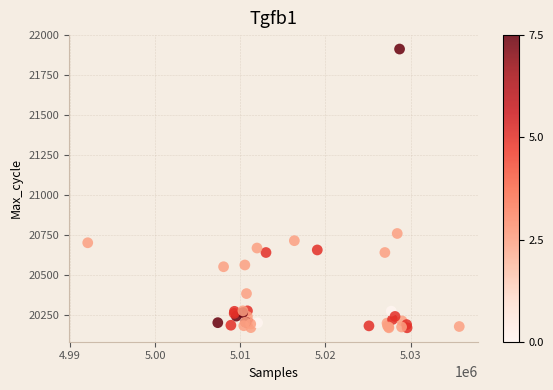

What Y value in the scatter plot is closest to 21041?

20759